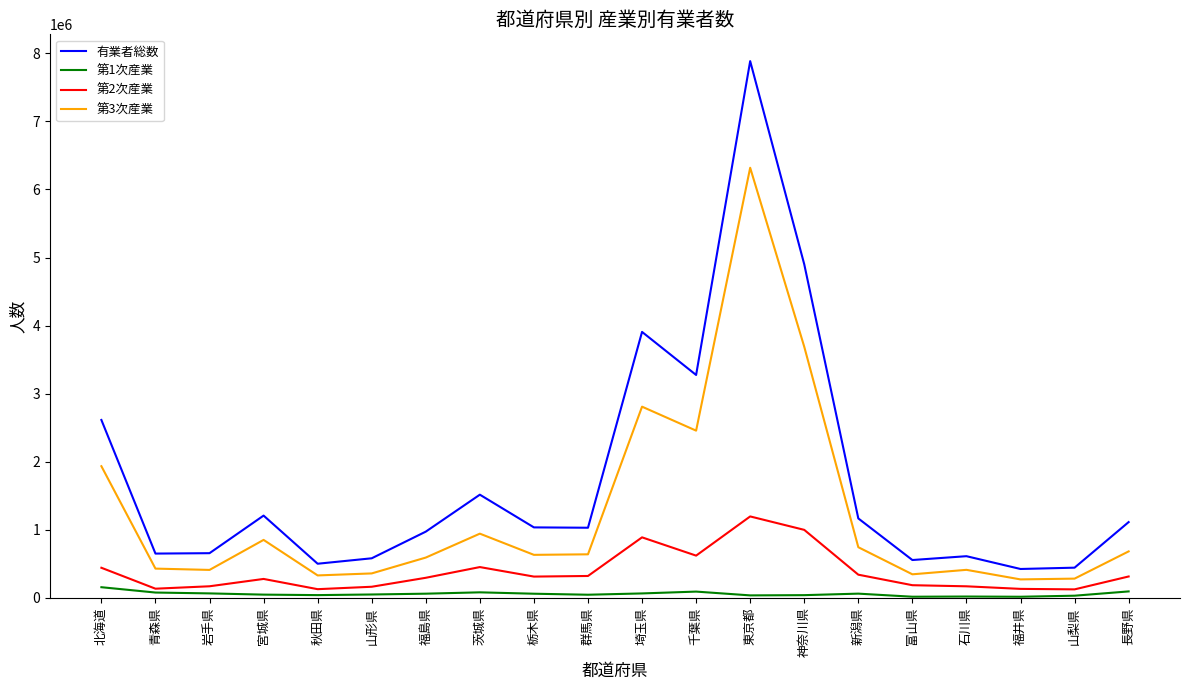

Which series changed the most between 北海道 and 秋田県?

有業者総数